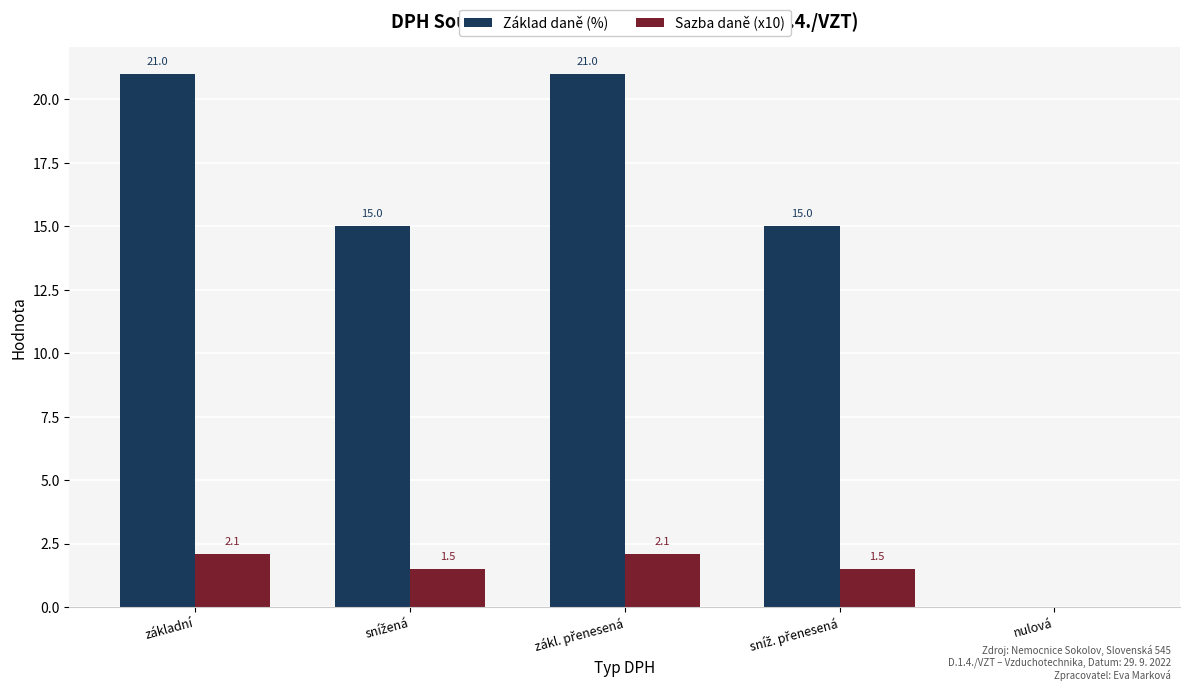

How many groups of bars are there?

5